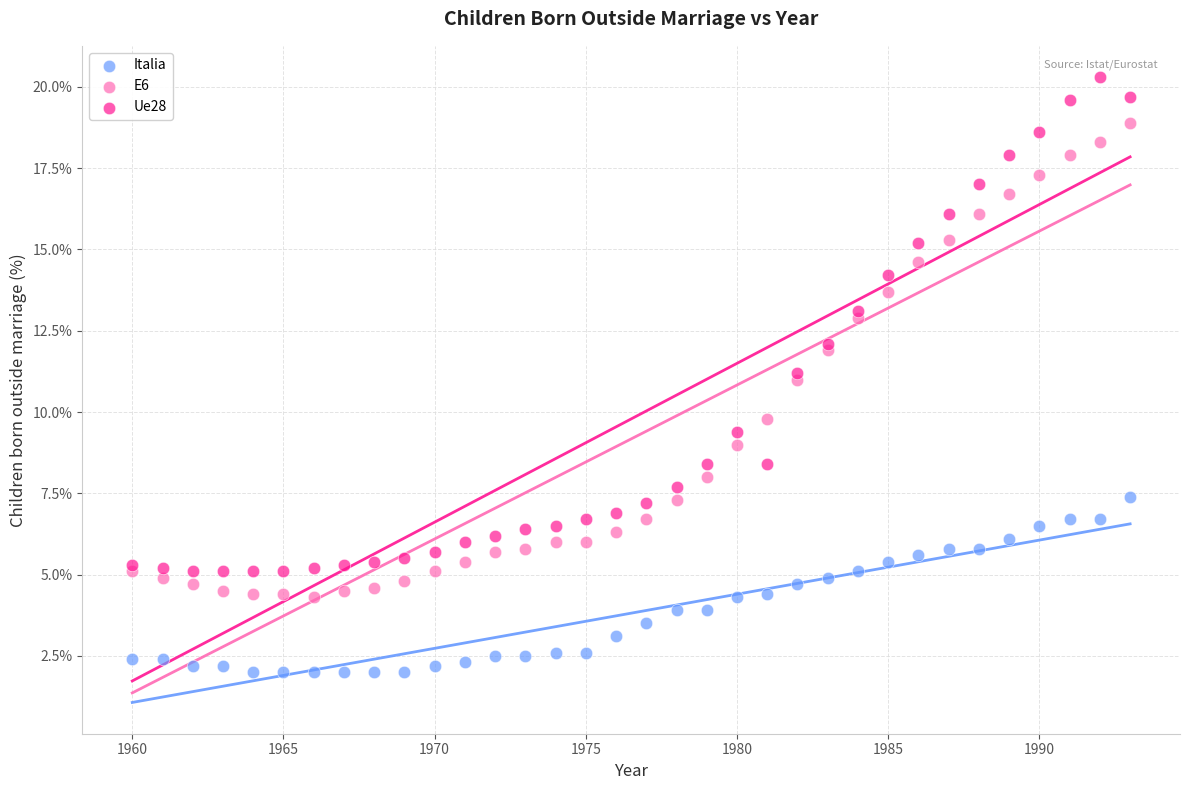

Which series has the widest spread of Y values?

Ue28